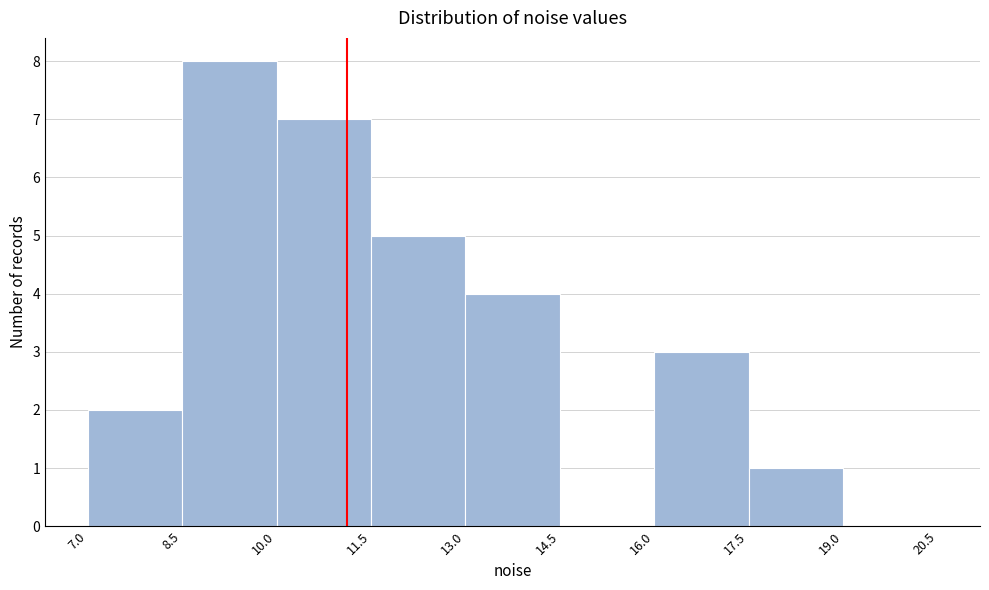

Reading left to right, list every bar in this chart as the range it spans on the x-axis followed by its height. The values are not printed on the chart, so give them approximately, as read against the axis.

7.0 to 8.5: 2
8.5 to 10.0: 8
10.0 to 11.5: 7
11.5 to 13.0: 5
13.0 to 14.5: 4
14.5 to 16.0: 0
16.0 to 17.5: 3
17.5 to 19.0: 1
19.0 to 20.5: 0